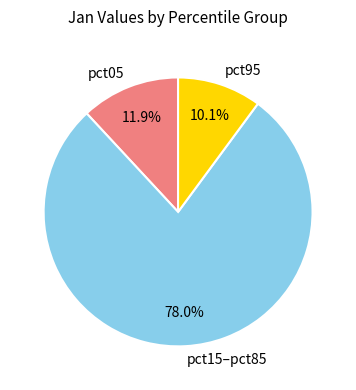

Which slice is the smallest?

pct95